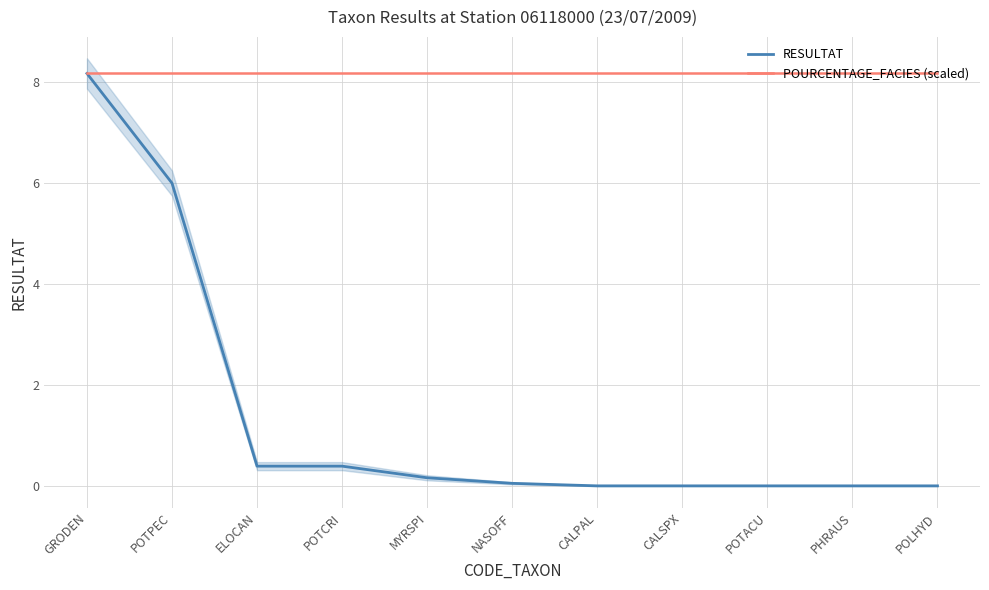

The POURCENTAGE_FACIES (scaled) series shows 5.2 at POTPEC. True or false?

False